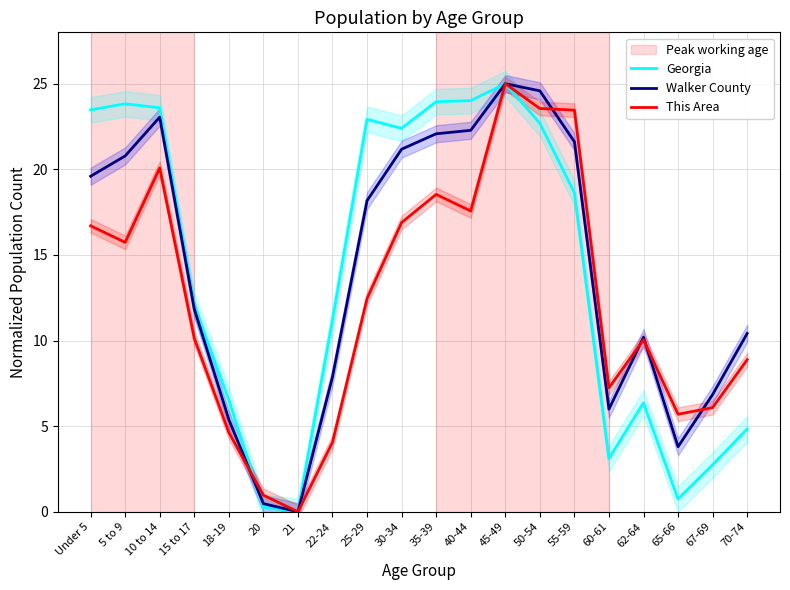

What is the highest value of the Georgia series?

25.0